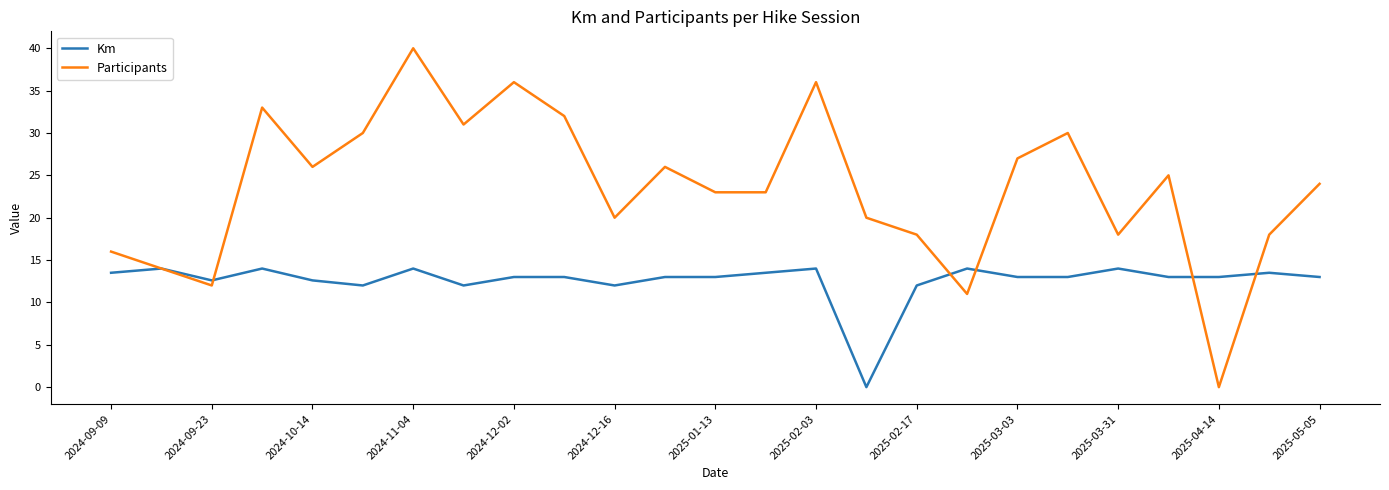

List the series in order of their overall mean, highest first.

Participants, Km